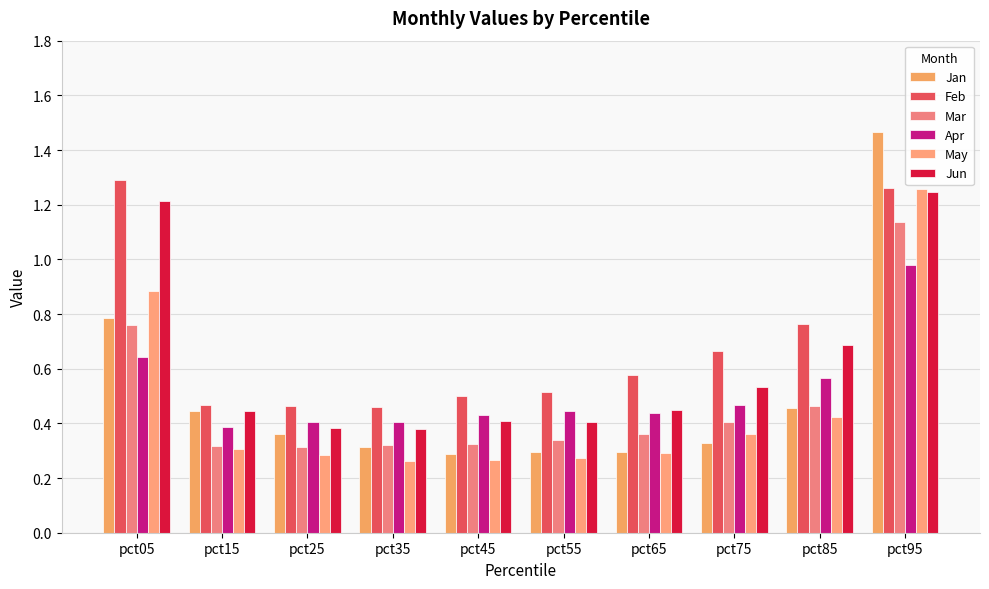

Read the Apr value at pct65.

0.4